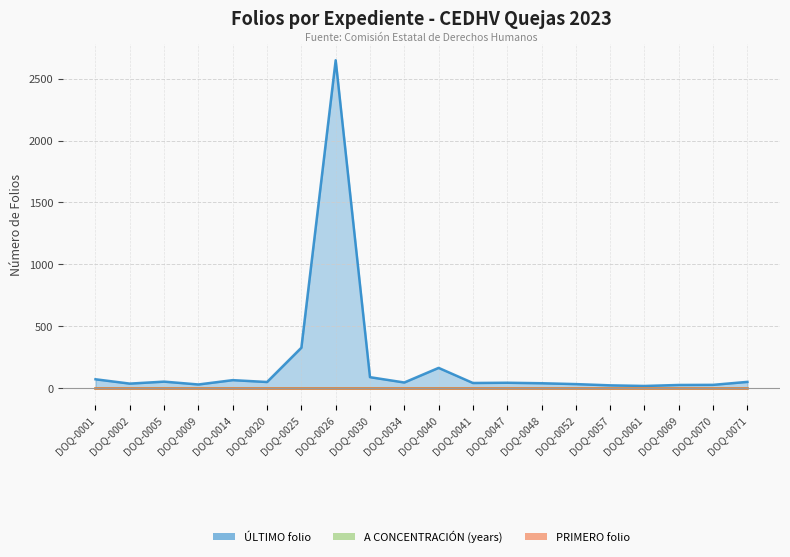

Rank the categories by PRIMERO folio value from lowest to highest.

DOQ-0001, DOQ-0002, DOQ-0005, DOQ-0009, DOQ-0014, DOQ-0020, DOQ-0025, DOQ-0026, DOQ-0030, DOQ-0034, DOQ-0040, DOQ-0041, DOQ-0047, DOQ-0048, DOQ-0052, DOQ-0057, DOQ-0061, DOQ-0069, DOQ-0070, DOQ-0071